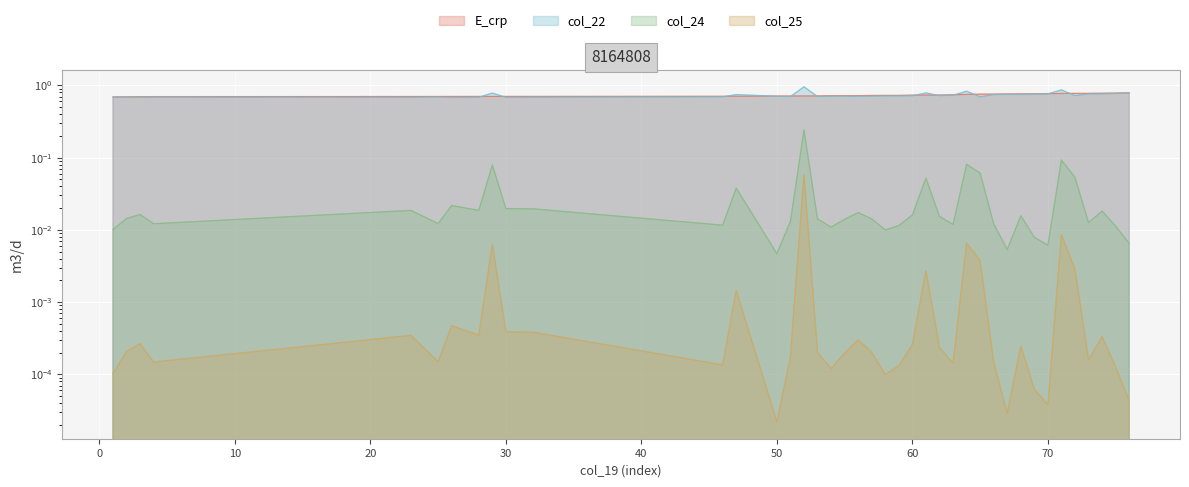

True or false: col_24 and col_22 cross at least once.

False